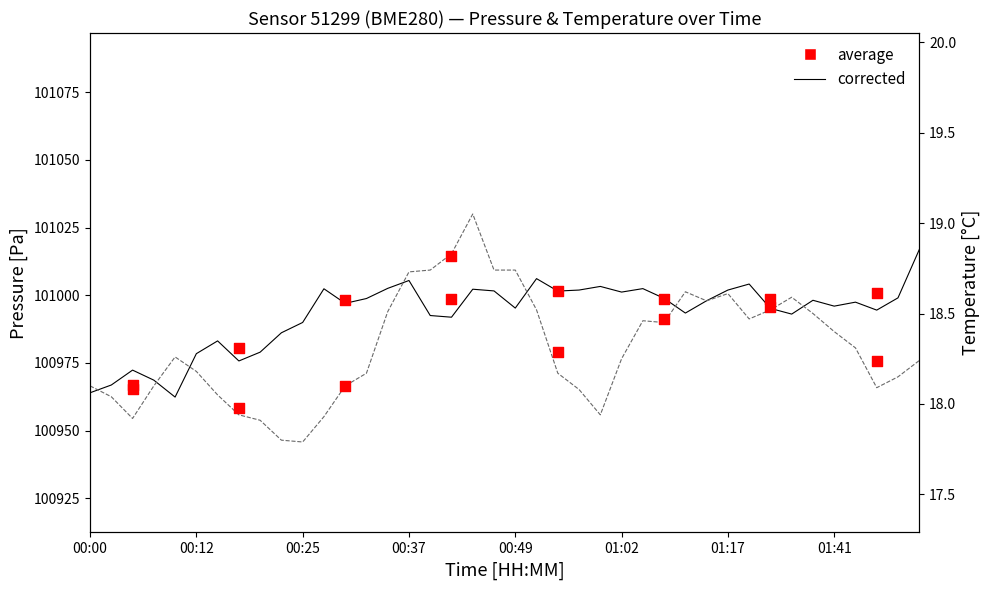

At how many categories does at least one series exceed 71002?

40